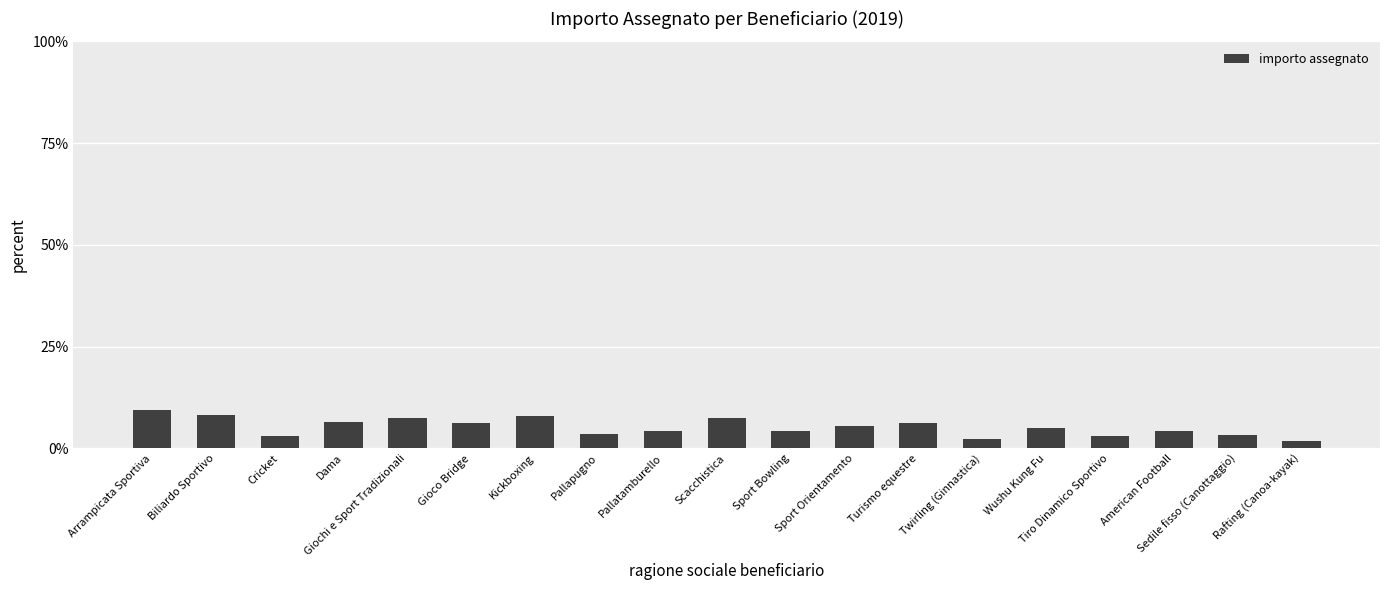

Where does the data first go above 5?

Arrampicata Sportiva